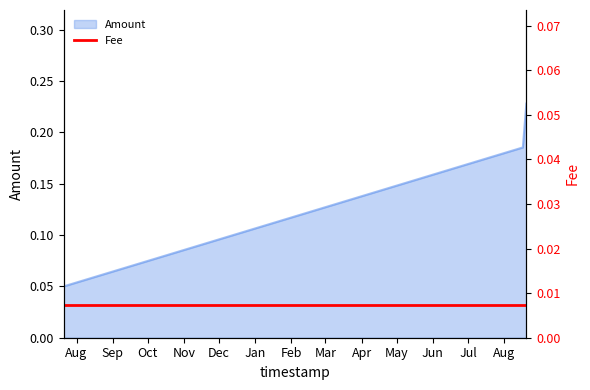

Rank the categories by value from lowest to highest.

2019-07-21, 2020-08-17, 2020-08-20